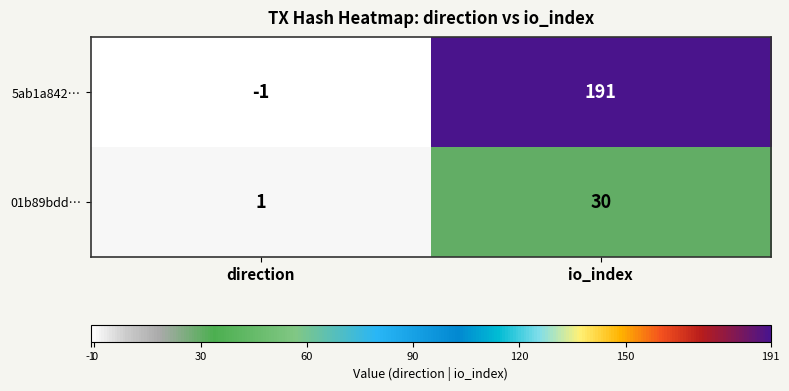

Count the number of categories in the chart.

2